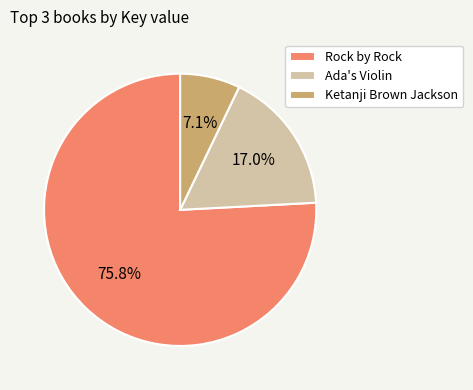

What percentage is NOT represented by Ketanji Brown Jackson?

92.9%